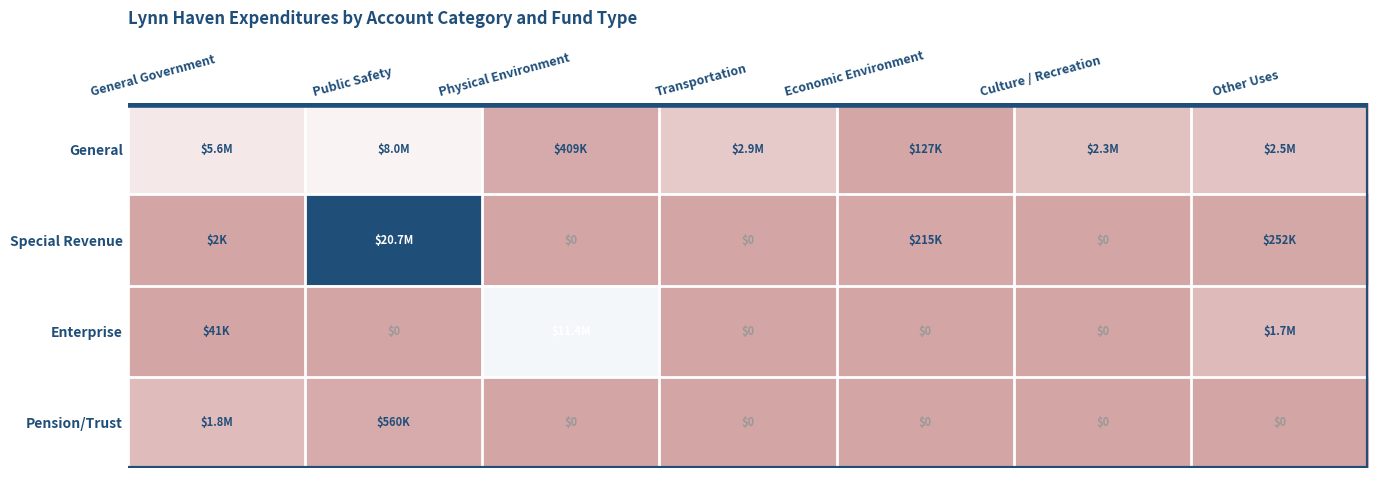

The Special Revenue series shows 0 at Culture / Recreation. True or false?

True